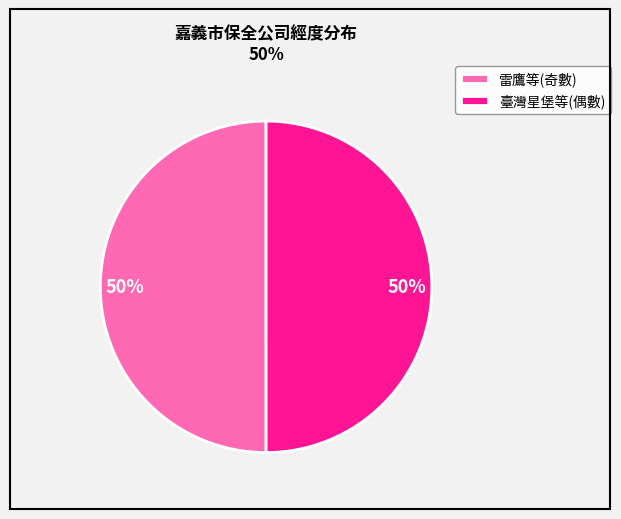

Combined, do 臺灣星堡等(偶數) and 雷鷹等(奇數) account for over 50%?

Yes